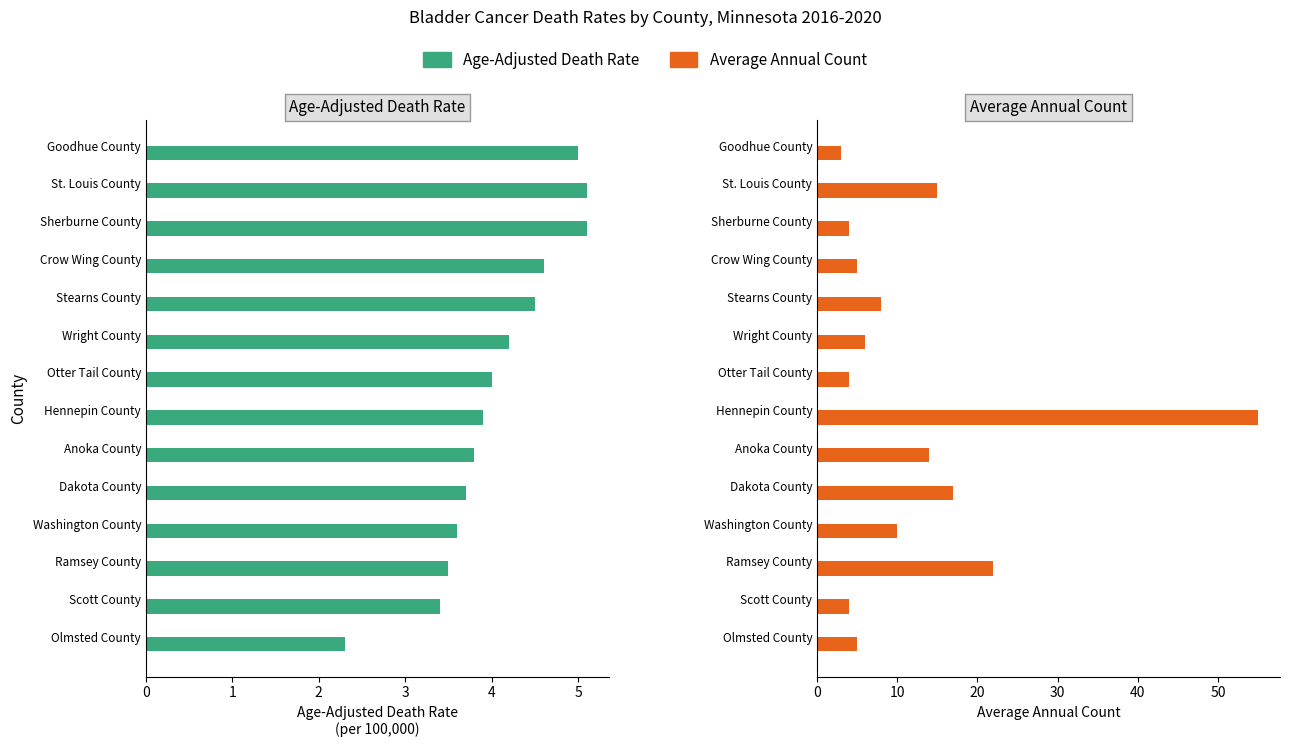

What is the difference between the maximum and second lowest values in the Age-Adjusted Death Rate series?

1.7